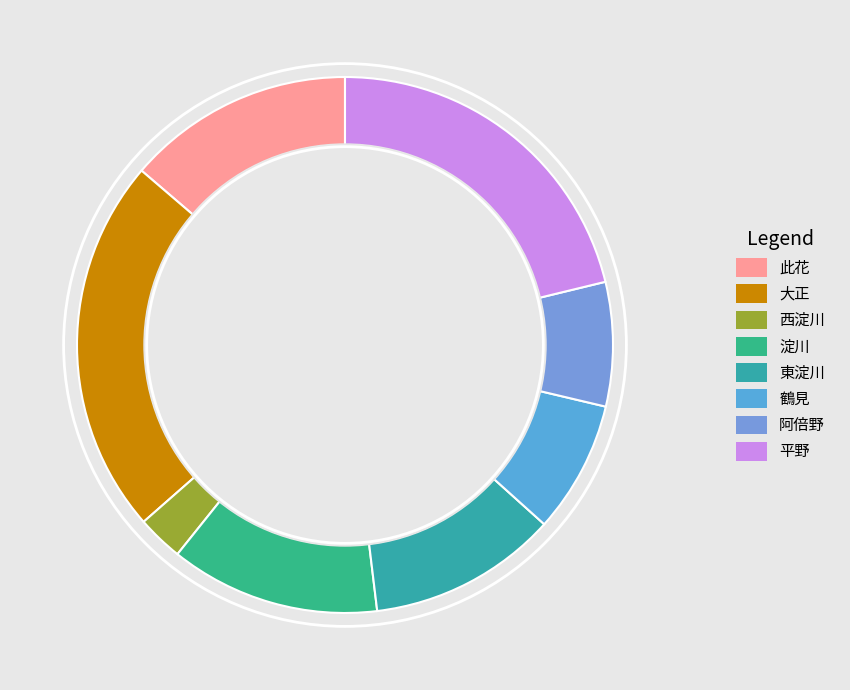

To the nearest percent, what is the difference between the largest and smallest slice percentages?

20%